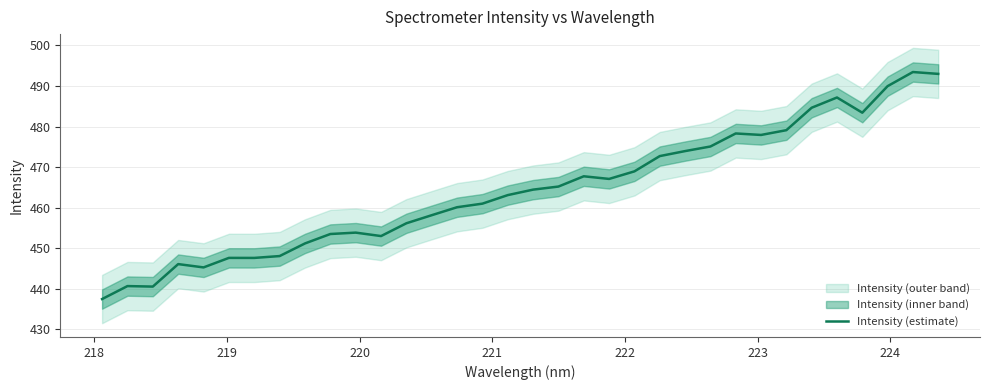

What is the minimum value for Intensity (estimate)?

437.4